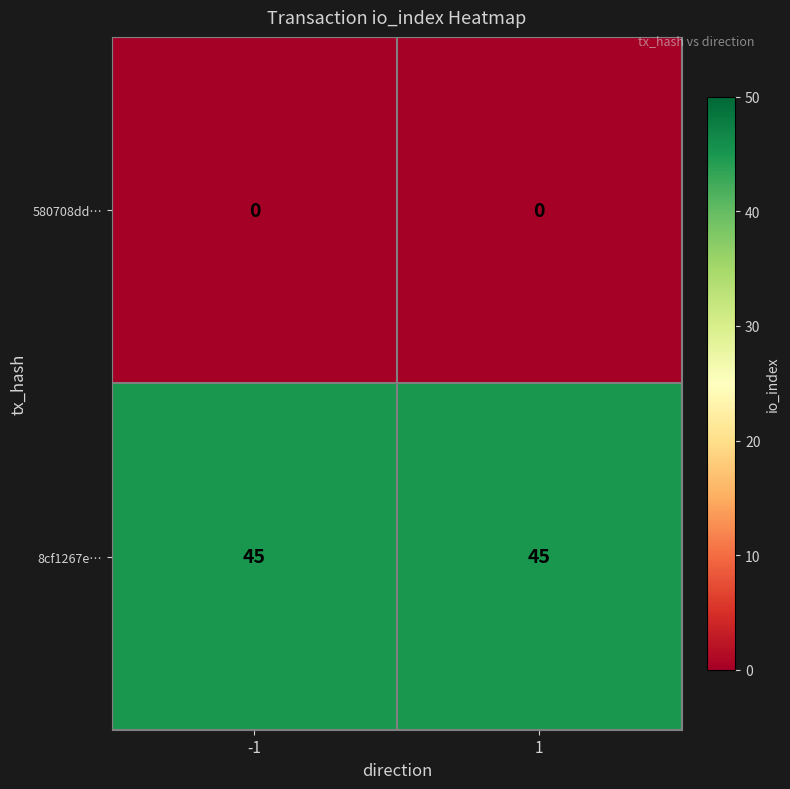

Reading left to right, what are all the values shown in this chart?

580708dd…: -1=0	1=0
8cf1267e…: -1=45	1=45